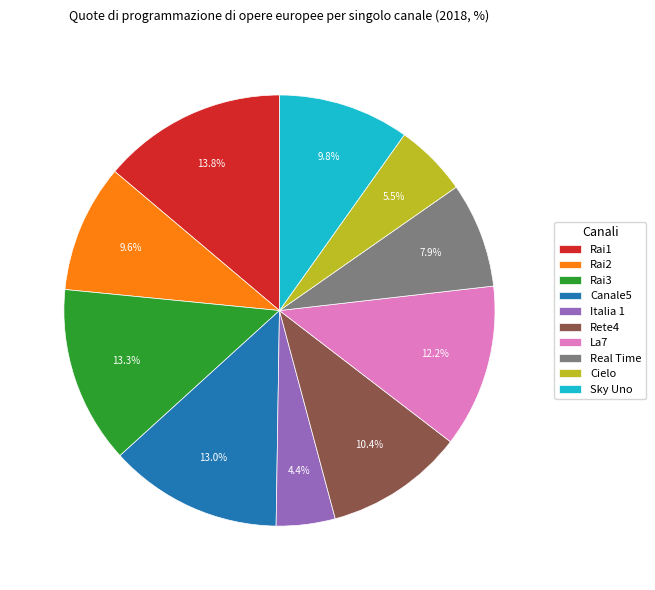

What is the ratio of the value at Cielo to the value at Rete4?

0.5